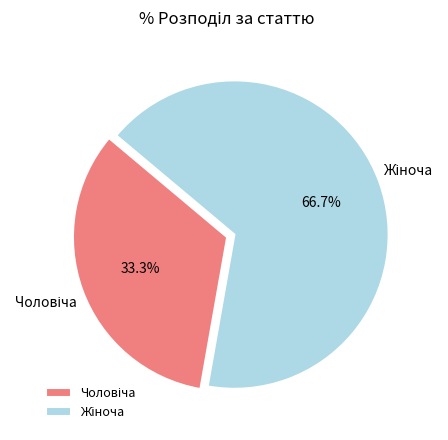

Is there a majority slice in this chart?

Yes